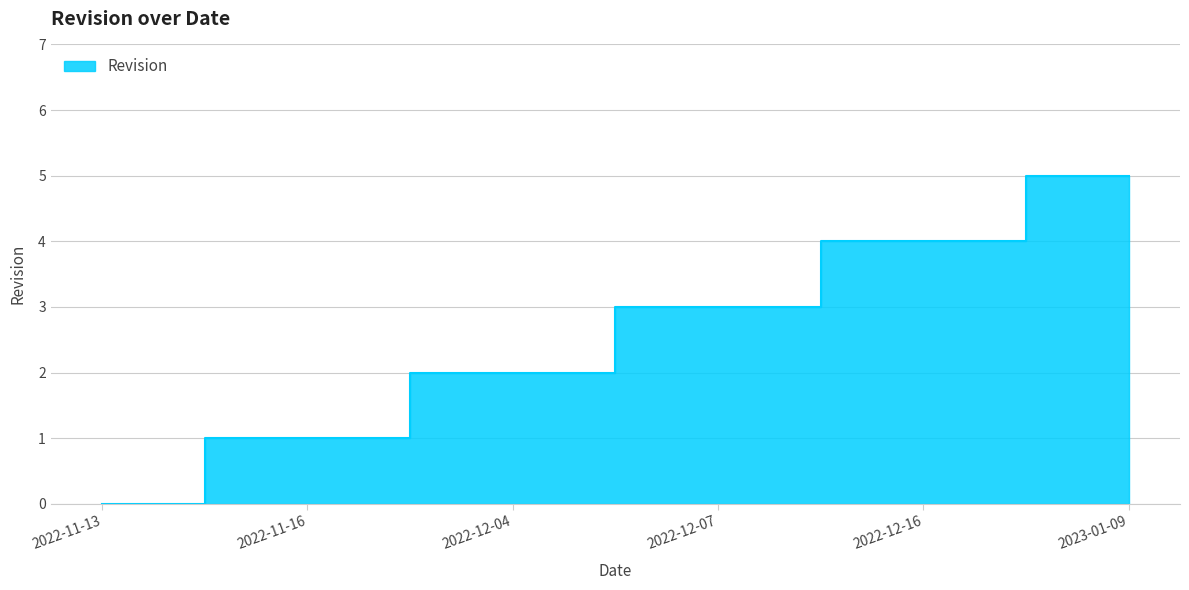

What is the difference between the second highest and second lowest values?

3